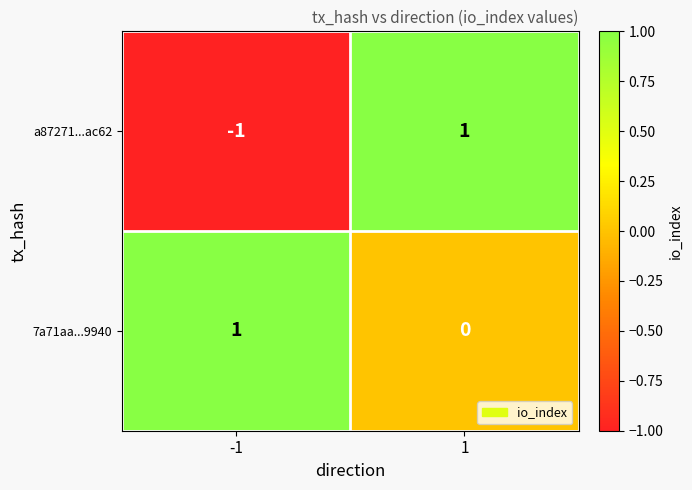

Which series has the largest total across all categories?

7a71aa...9940